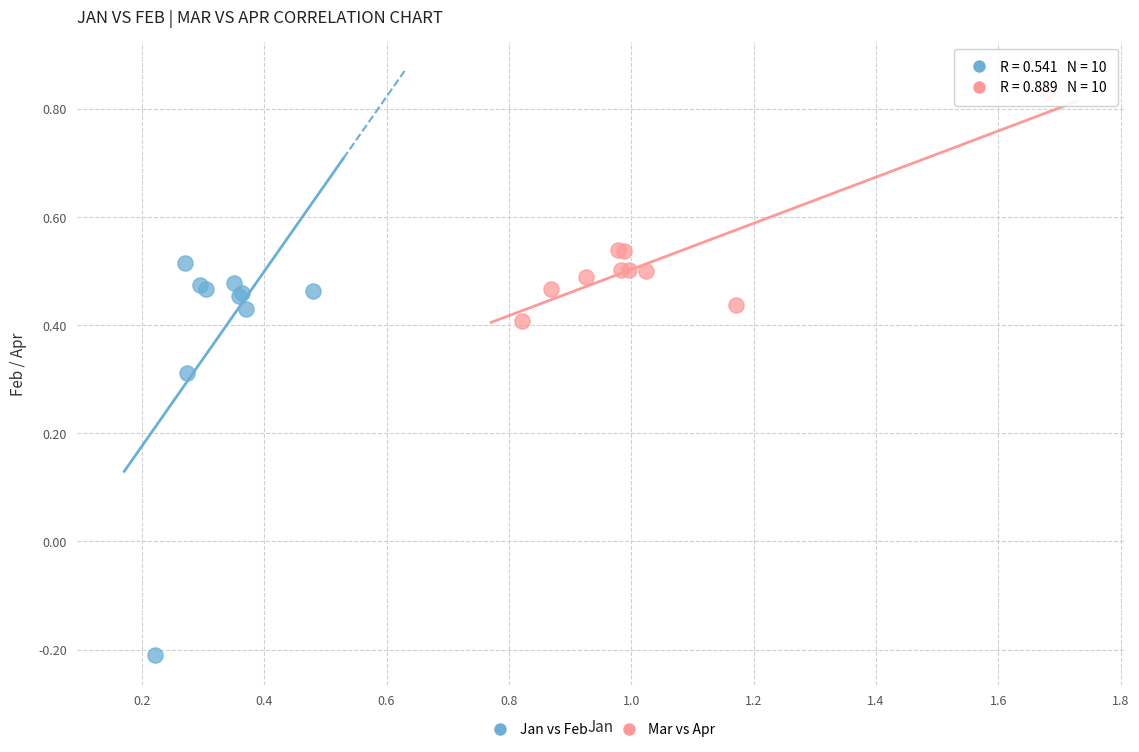

Which series has the largest Y range (max minus min)?

Jan vs Feb